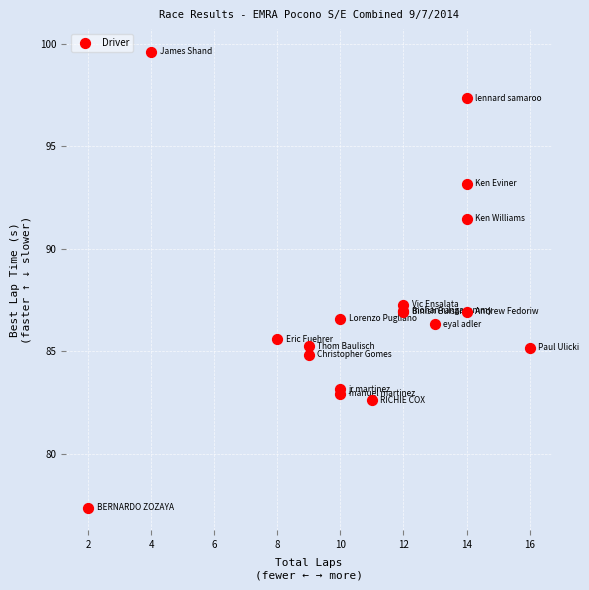

What Y value in the scatter plot is closest to 88?

87.3